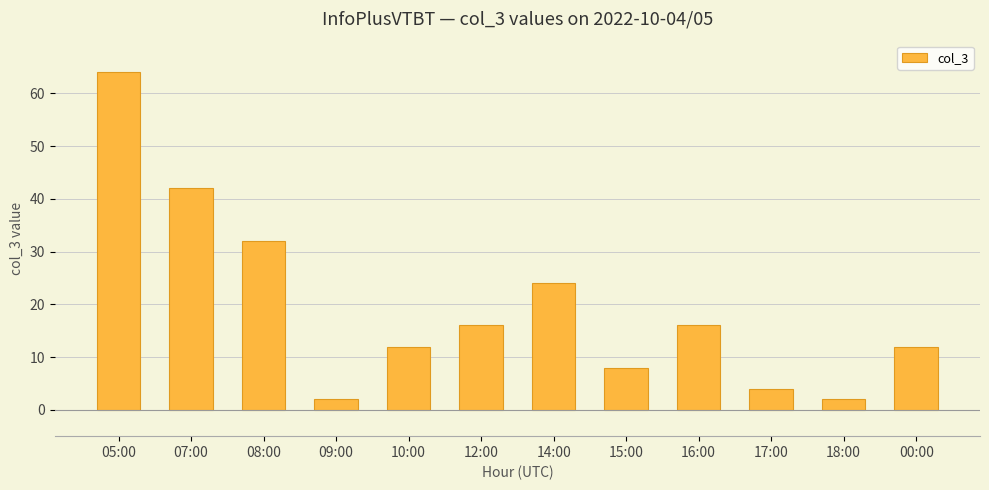

What is the maximum value shown in the chart?

64